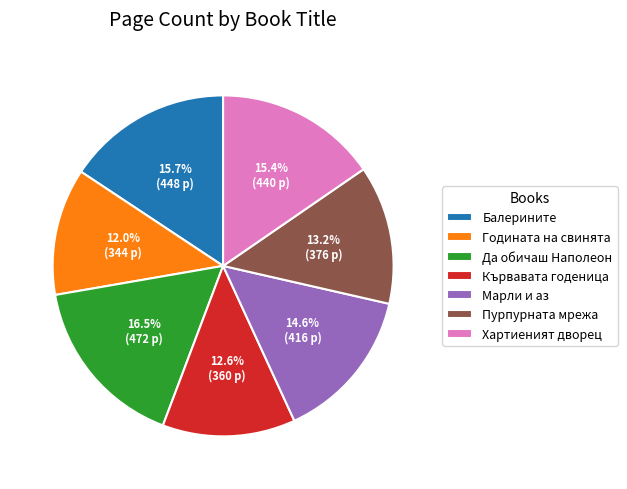

Which slice is the largest?

Да обичаш Наполеон